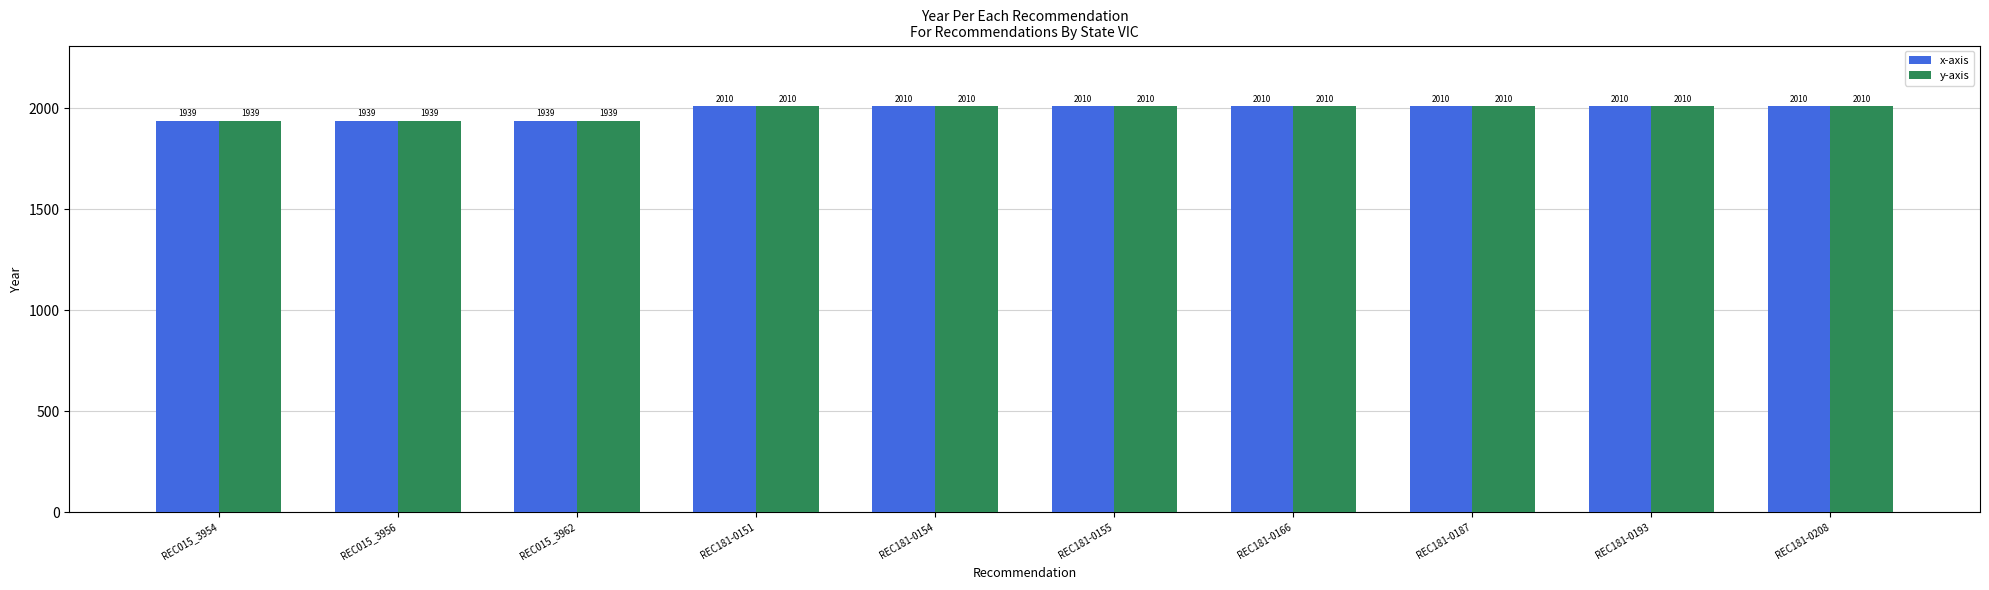

What is the difference between the maximum and minimum values in the x-axis series?

71